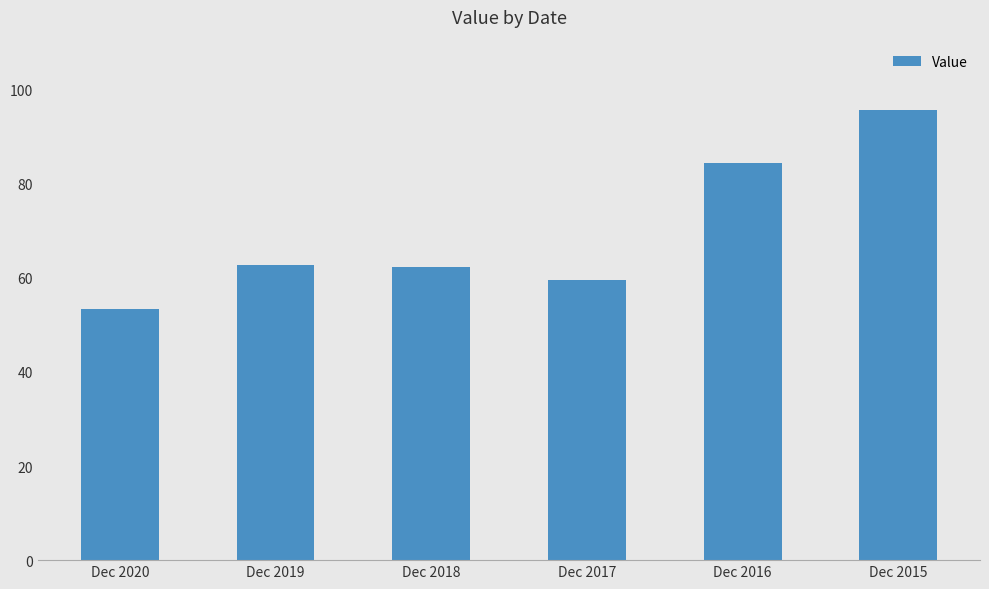

What is the smallest value displayed?

53.4